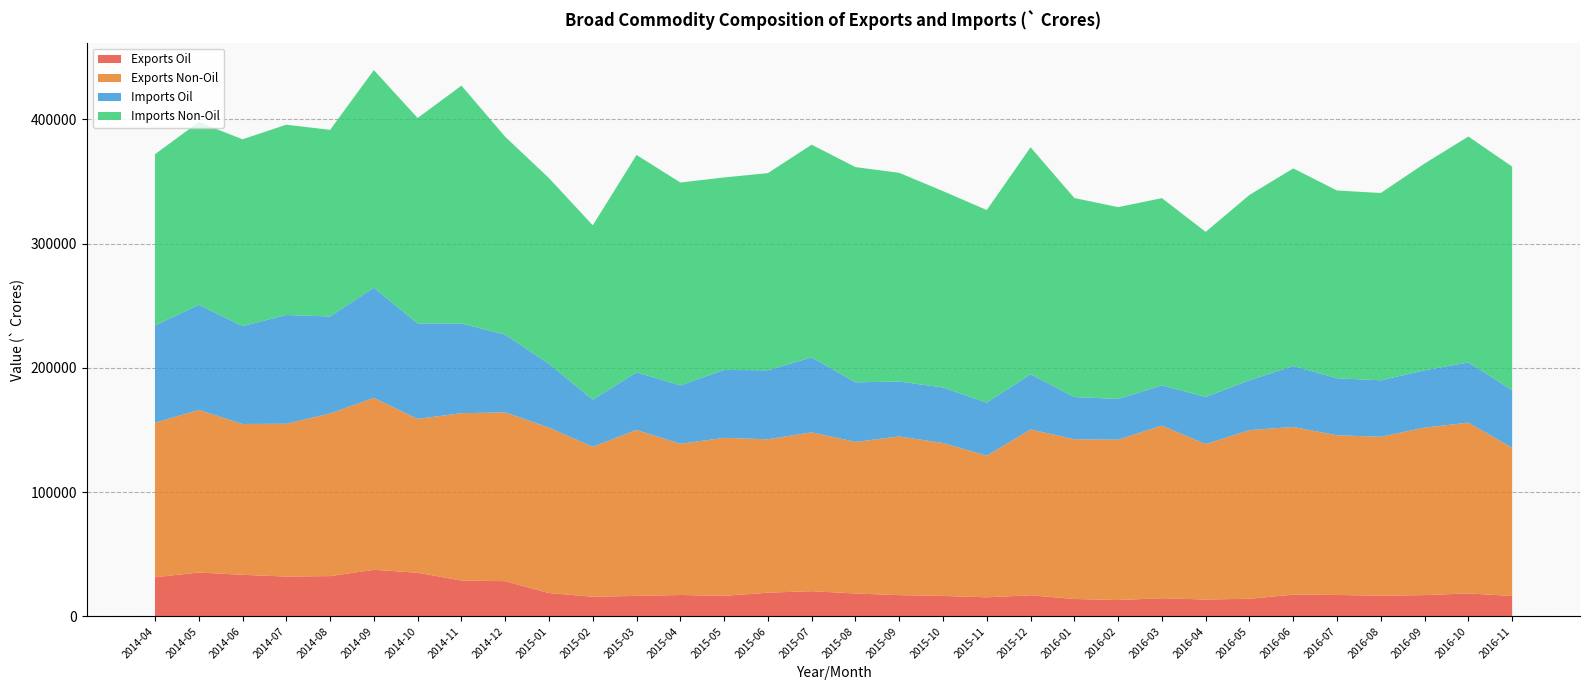

Reading left to right, transcribe all the data shown in this chart.

Exports Oil: 31521.2	35340.4	33496.3	32091.3	32452.0	37537.1	35148.7	28925.8	28380.5	18810.7	15853.8	16524.7	17247.9	16573.0	19111.2	20337.1	18436.6	17132.9	16474.5	15396.5	17029.6	14039.9	13192.8	14665.9	13615.7	14218.6	17504.1	17292.1	16655.6	17178.3	18529.1	16440.1
Exports Non-Oil: 124365.1	130827.7	121365.2	122954.2	130901.2	138299.5	123817.3	134609.1	135861.7	133114.9	120678.8	133568.3	121670.2	127163.2	123449.7	127812.9	122006.8	127687.6	123114.7	113934.6	133432.0	128528.4	129053.7	138893.0	125062.7	135699.4	134960.9	128496.5	127914.5	134777.3	137397.6	119259.4
Imports Oil: 78251.9	84605.8	78757.5	87532.1	78035.8	88699.5	76783.3	72192.8	62523.6	51281.5	37882.2	46328.5	46959.7	54634.5	55514.6	60364.9	47943.6	44217.4	44683.7	42694.3	44423.3	33991.3	32755.5	32321.9	37994.4	40119.5	49068.6	45854.1	45448.5	46124.1	48467.0	46420.0
Imports Non-Oil: 137798.4	147032.7	150324.0	153110.7	150155.5	175099.6	165326.0	191422.9	159203.3	149492.7	140323.1	174923.2	163304.4	154871.4	158650.2	171088.7	173183.3	167920.9	157961.1	154972.1	182644.0	160142.8	154345.3	150716.8	132760.3	149134.4	158993.3	151099.5	150706.0	166371.9	181779.8	179868.2